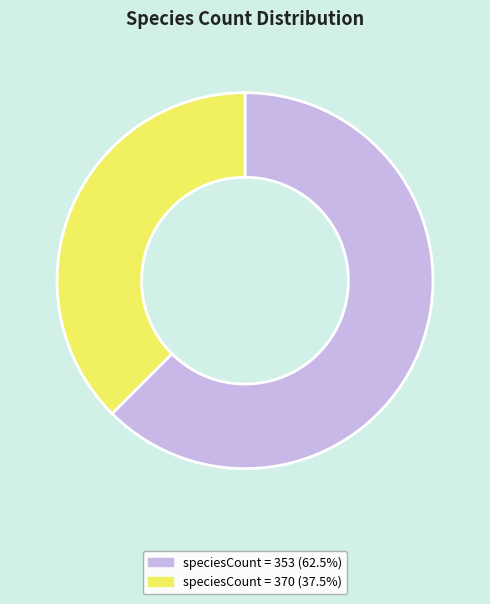

Is there any slice that represents more than half of the pie?

Yes